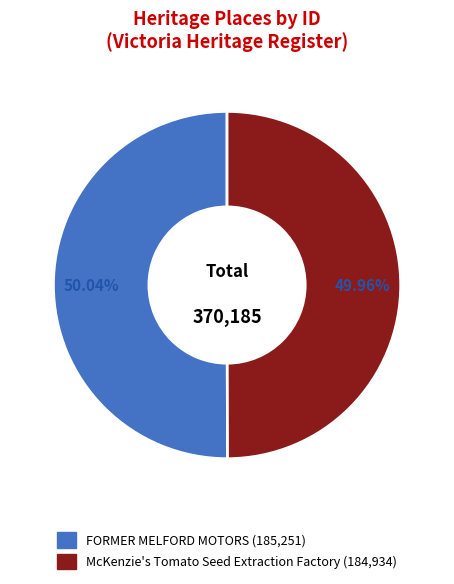

Is the sum of FORMER MELFORD MOTORS and McKenzie's Tomato Seed Extraction Factory greater than half?

Yes